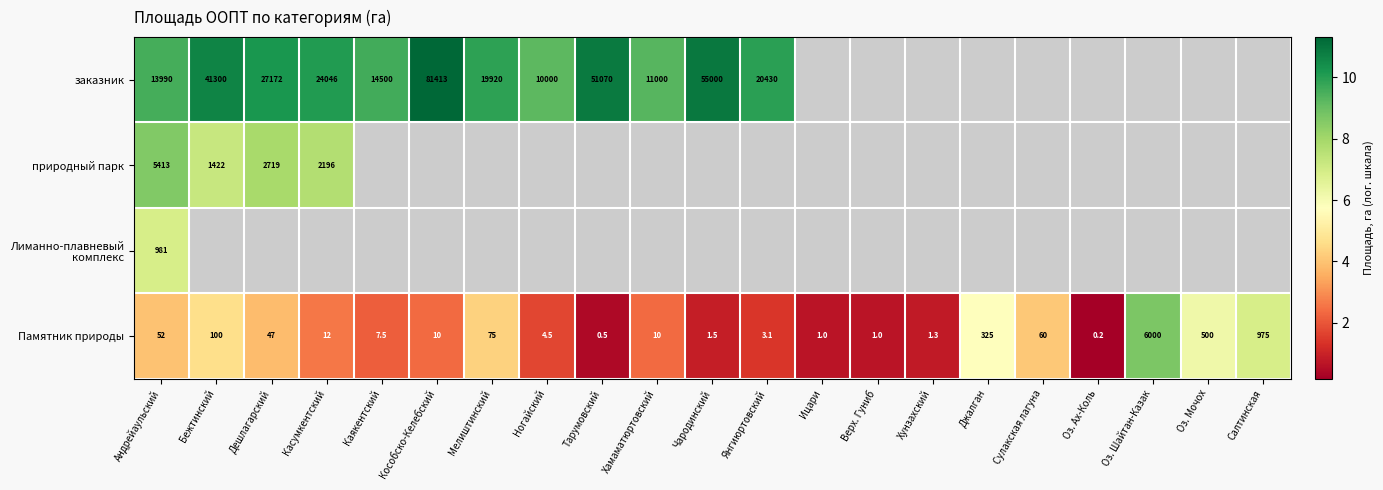

Where does the Памятник природы series first go above 10?

Андрейаульский